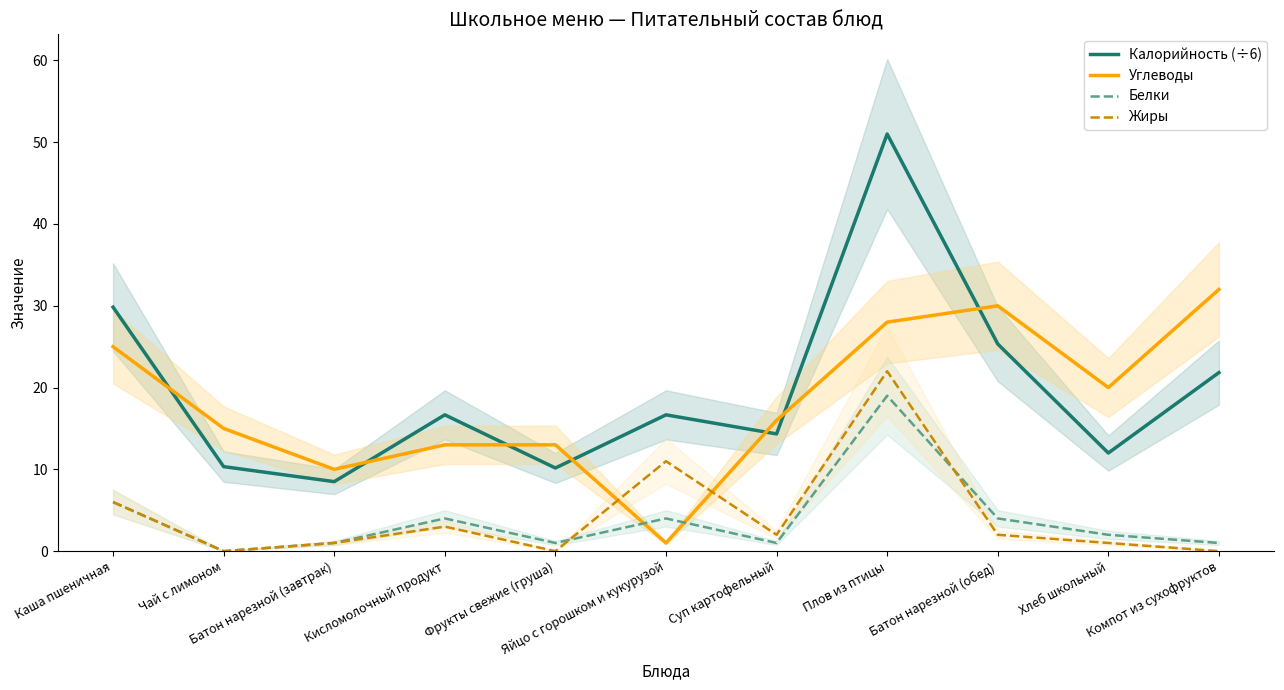

Read the Углеводы value at Каша пшеничная.

25.0